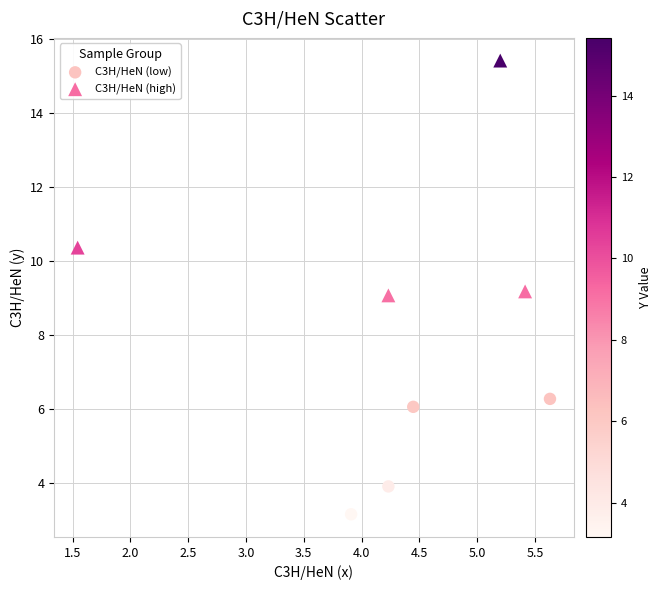

What are all the series names shown in the legend?

C3H/HeN (low), C3H/HeN (high)